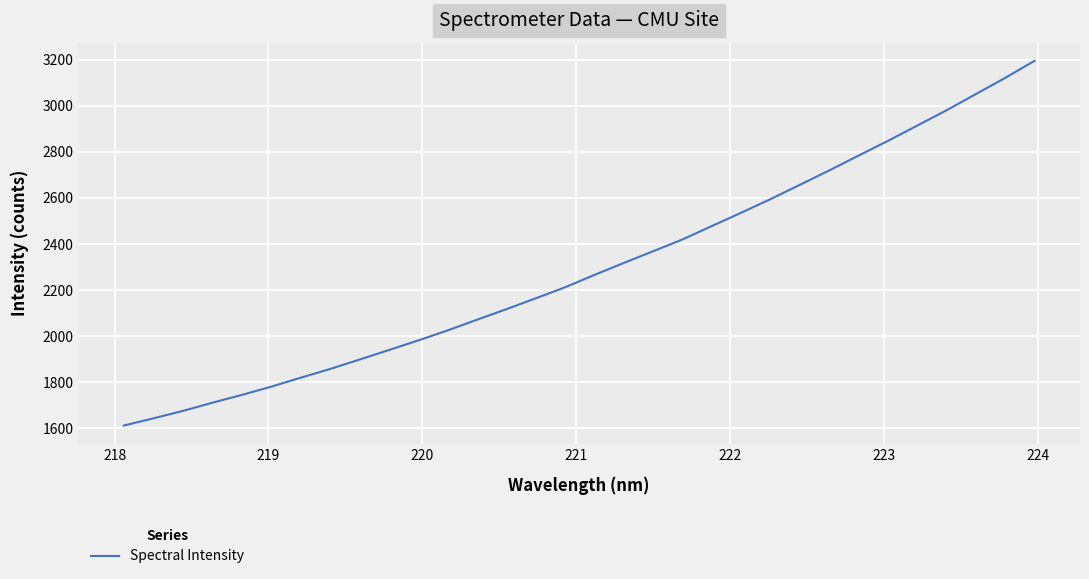

What is the greatest value displayed?

3195.2